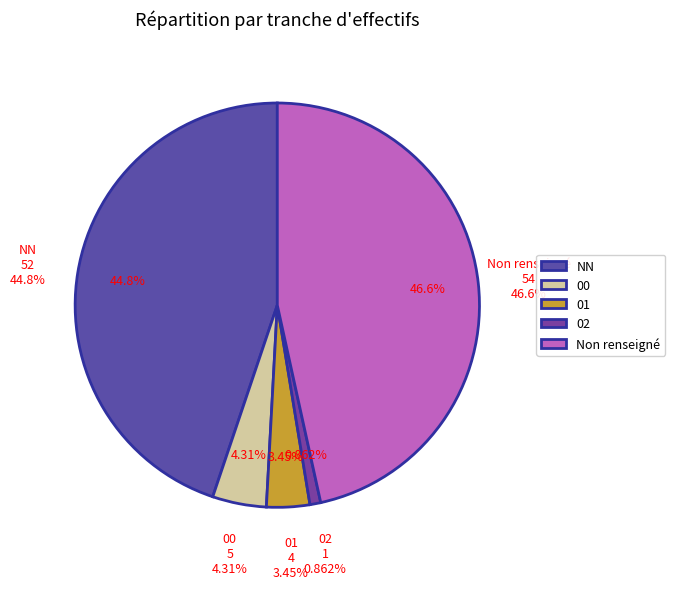

Combined, do NN and  account for over 50%?

Yes